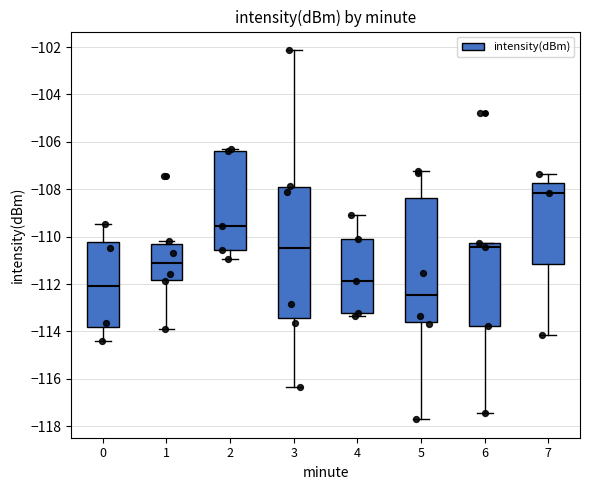

Comparing the boxes themselves (not the whiskers), which one is the tallest?

3